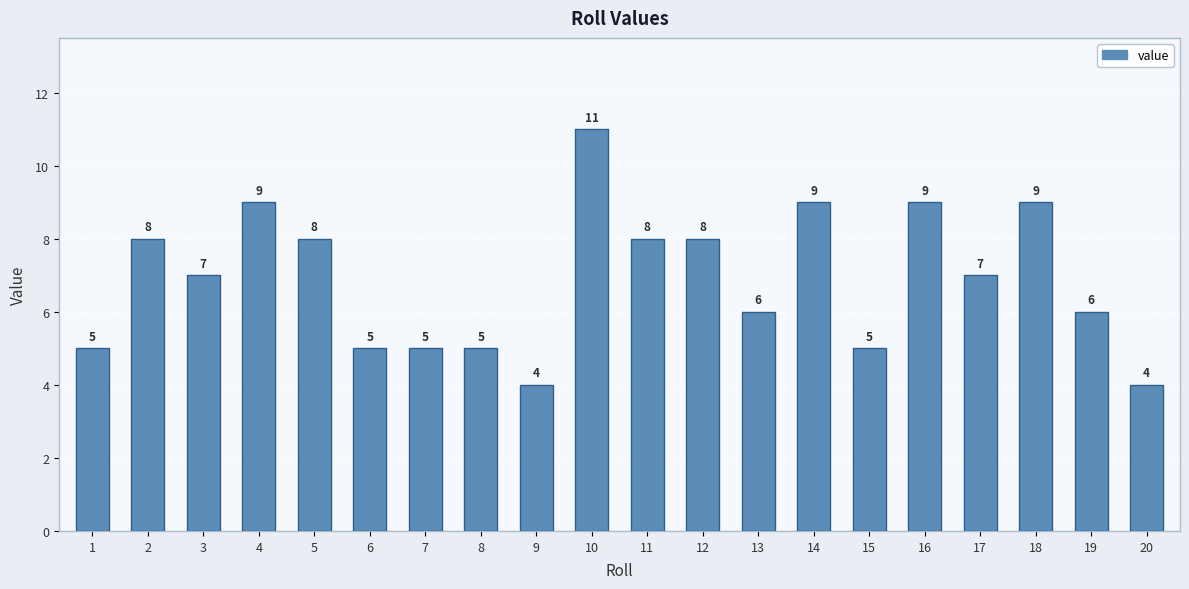

Read the value at 2.

8